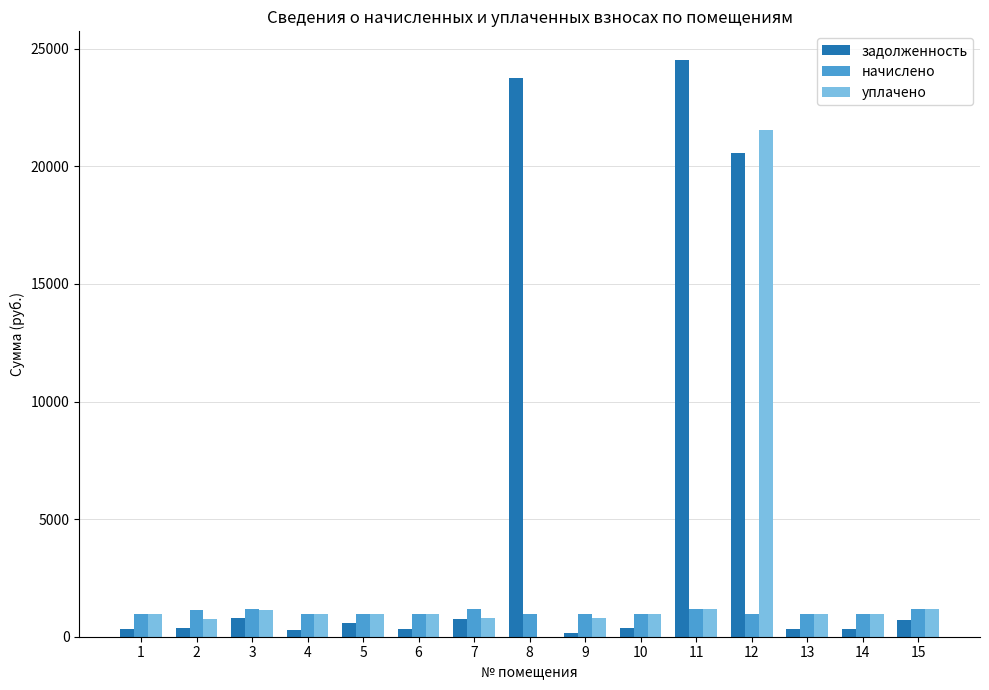

What is the difference between the начислено values at 6 and 9?

3.9